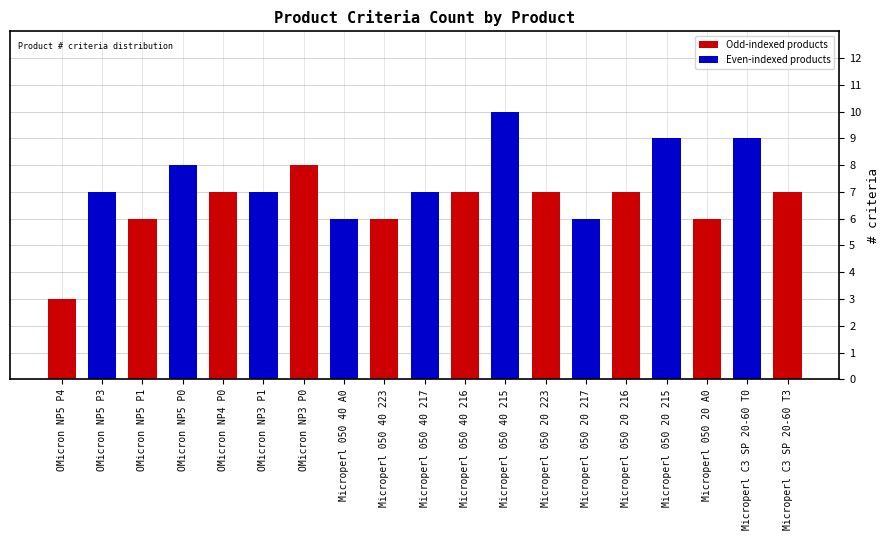

What is the difference between the values at Microperl C3 SP 20-60 T3 and OMicron NP5 P4?

4